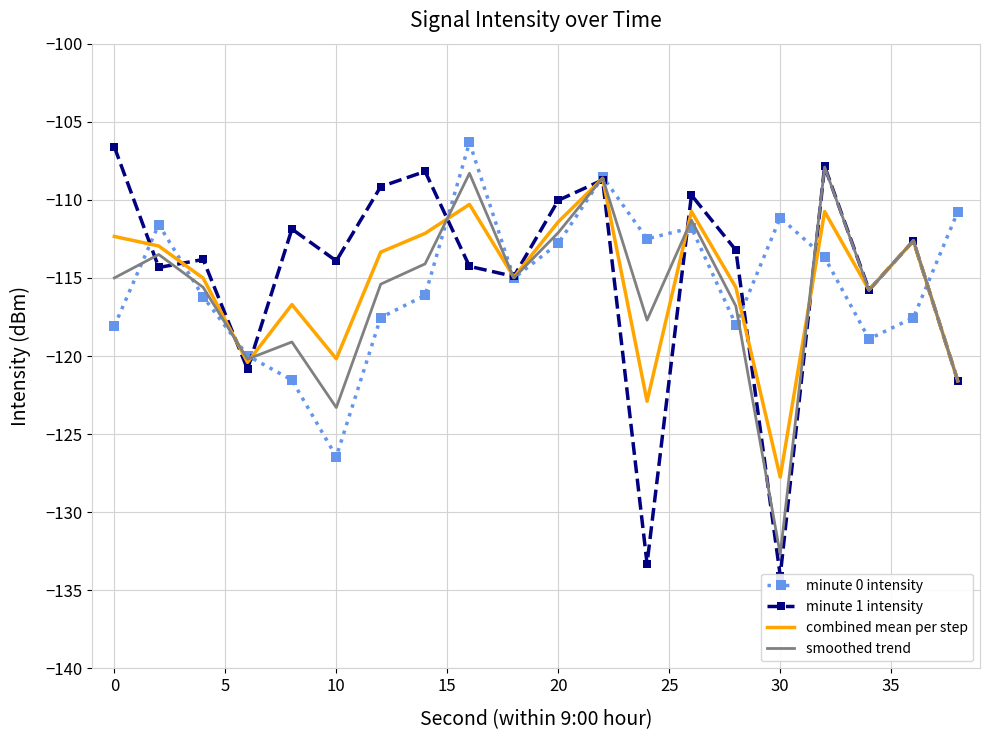

At how many categories does at least one series exceed -108?

3